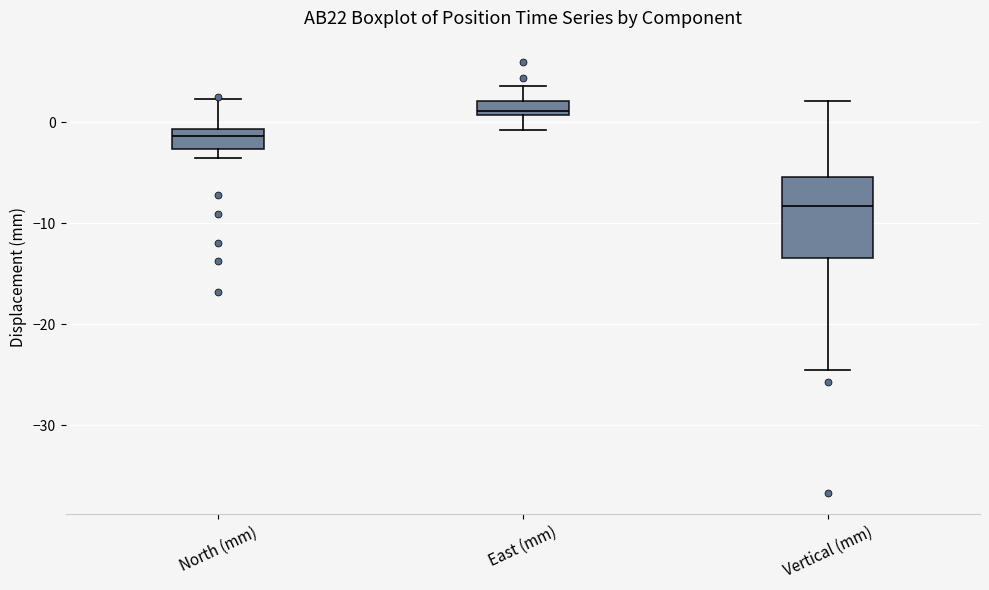

Where is the upper edge of the box for North (mm) on the y-axis? The values are not printed on the chart, so give them approximately, as read against the axis.

-1